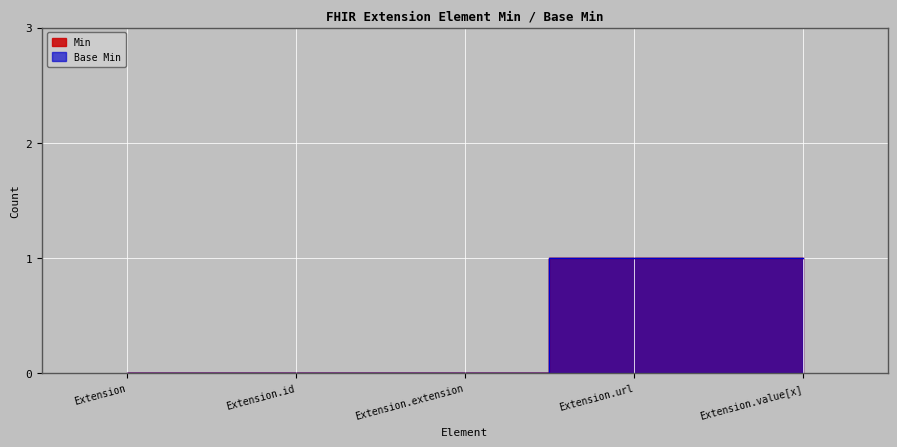

At how many categories does at least one series exceed 0?

2